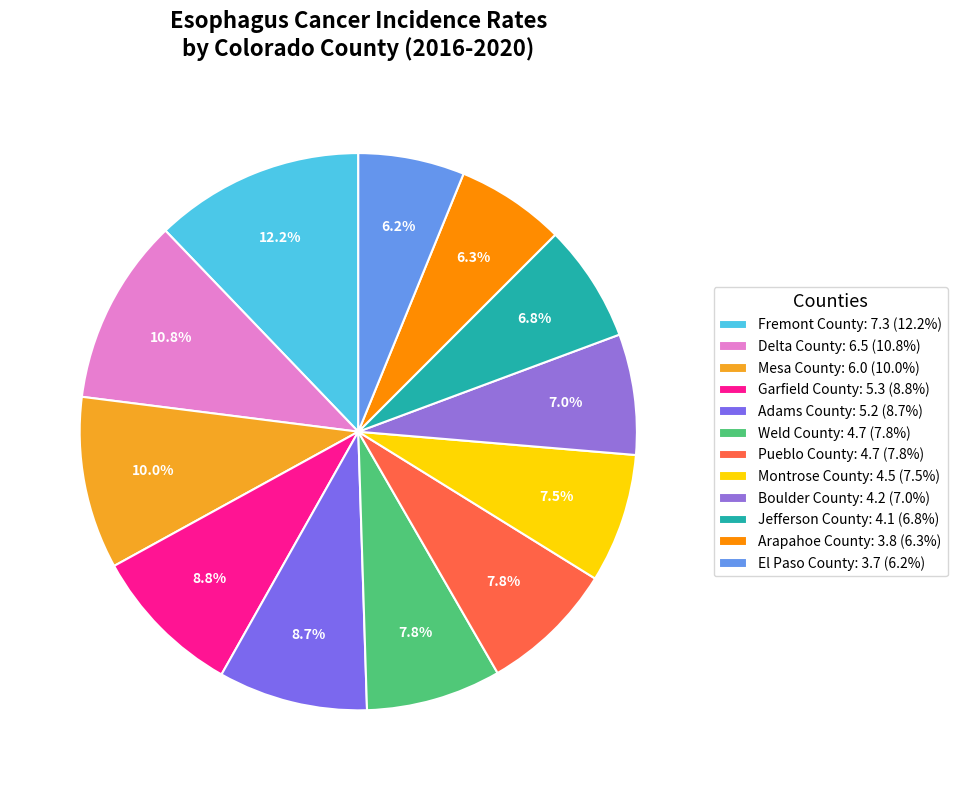

What percentage is the El Paso County slice, to the nearest percent?

6%